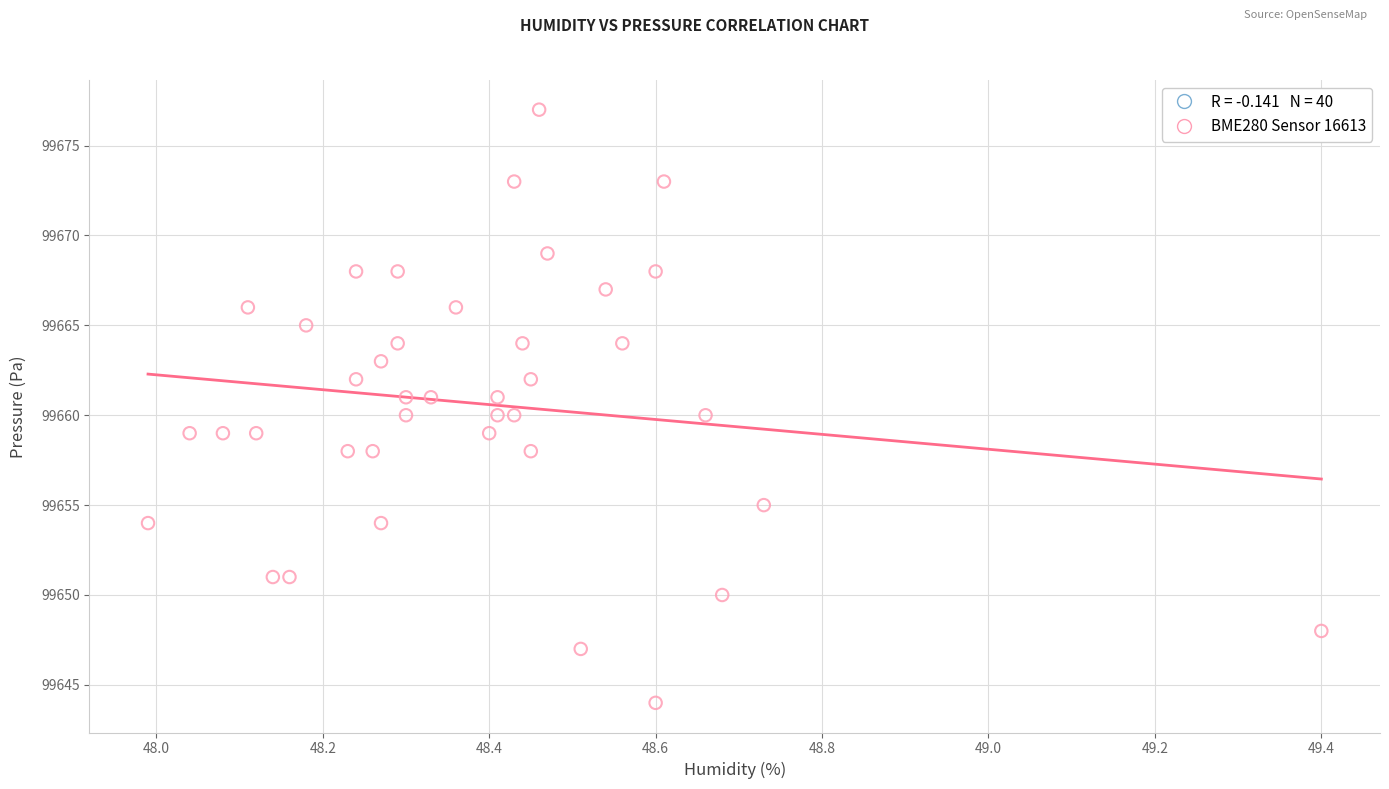

What is the range of Y values (max minus min)?

33